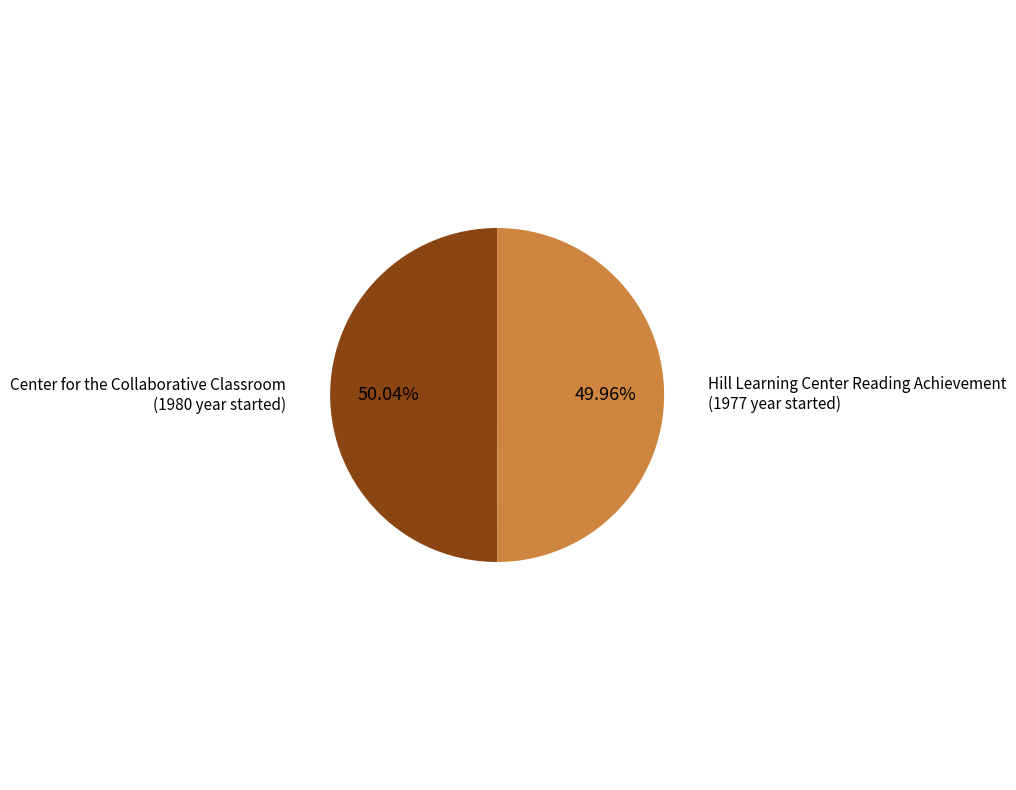

Count the number of slices in the pie.

2